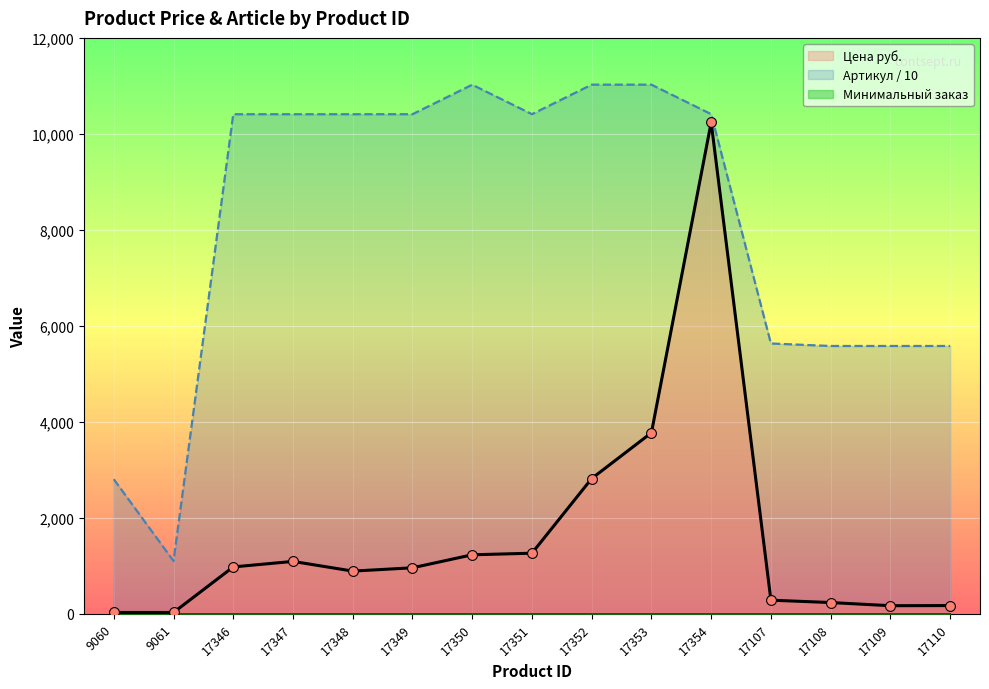

At which category is the sum across all series the highest?

17354